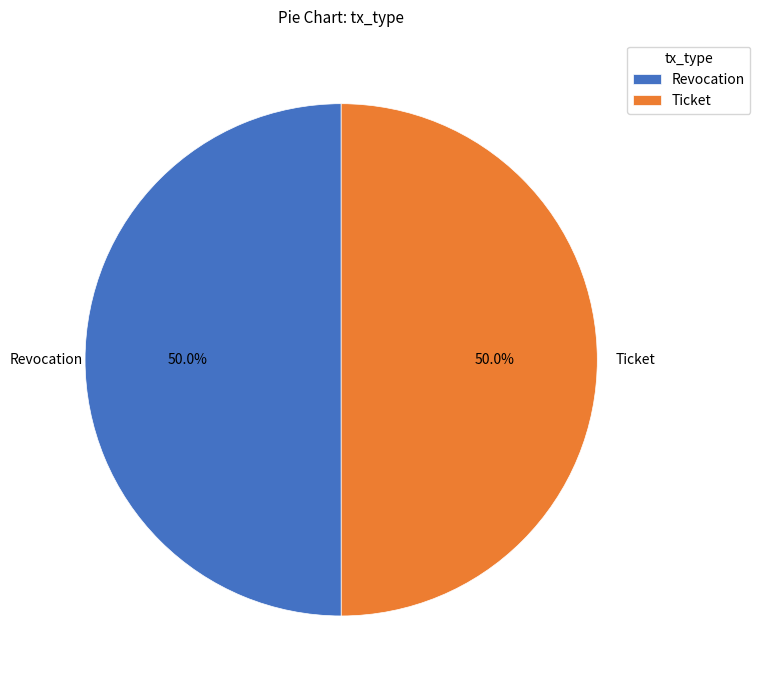

To the nearest percent, what portion does Ticket represent?

50%